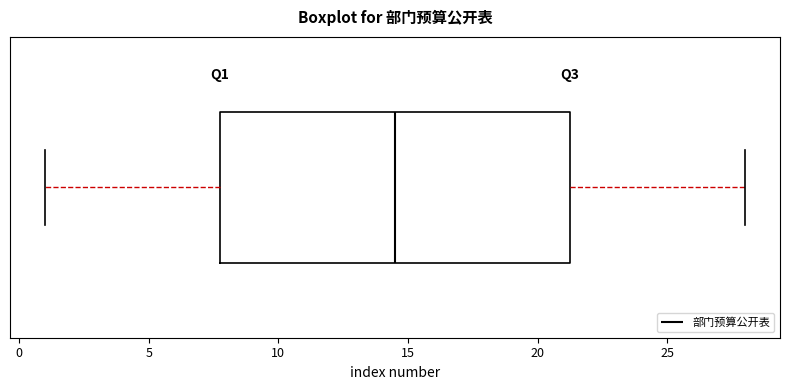

Transcribe this box plot: give where the median line is, the range the box spans, and where the two whiskers end, as read against the x-axis. The values are not printed on the chart, so give them approximately, as read against the axis.

median 14.5, box 8.0 to 21.5, whiskers 1.0 to 28.0